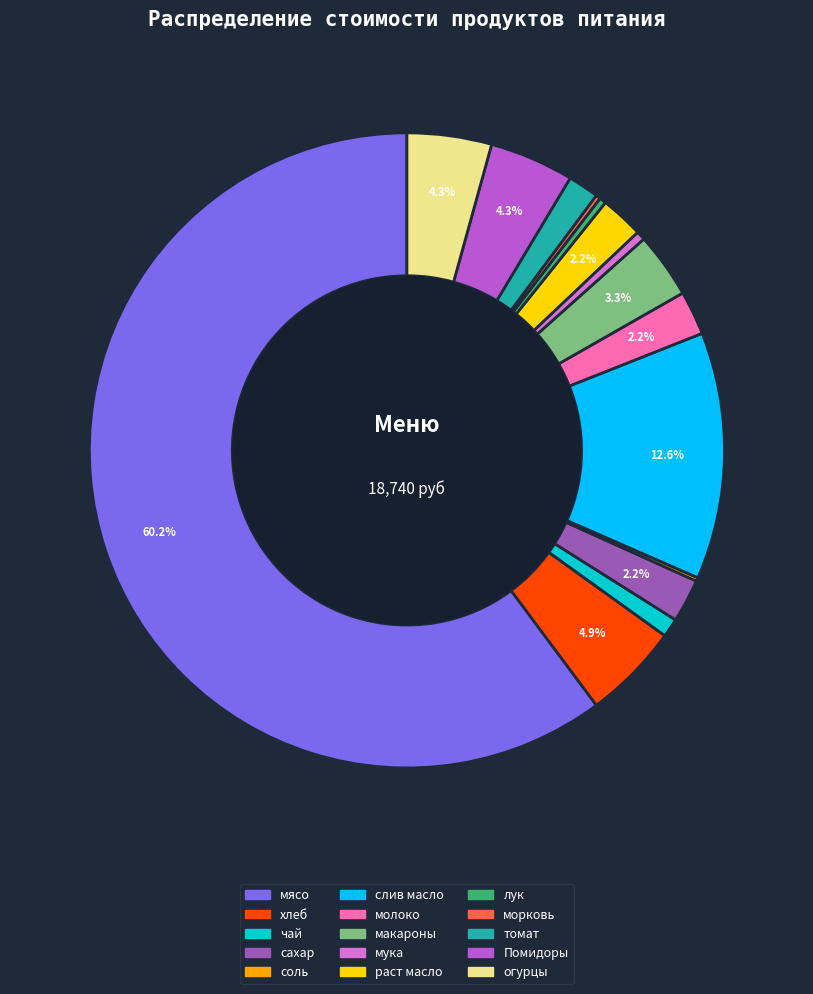

Does мясо account for over 50% of the chart?

Yes